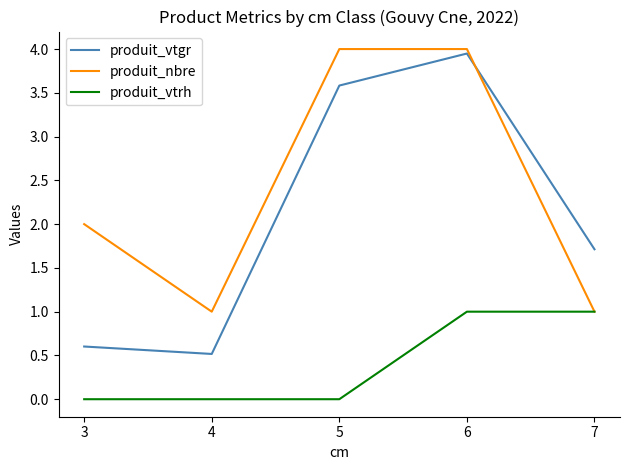

At which category does produit_vtgr reach its first local valley?

4